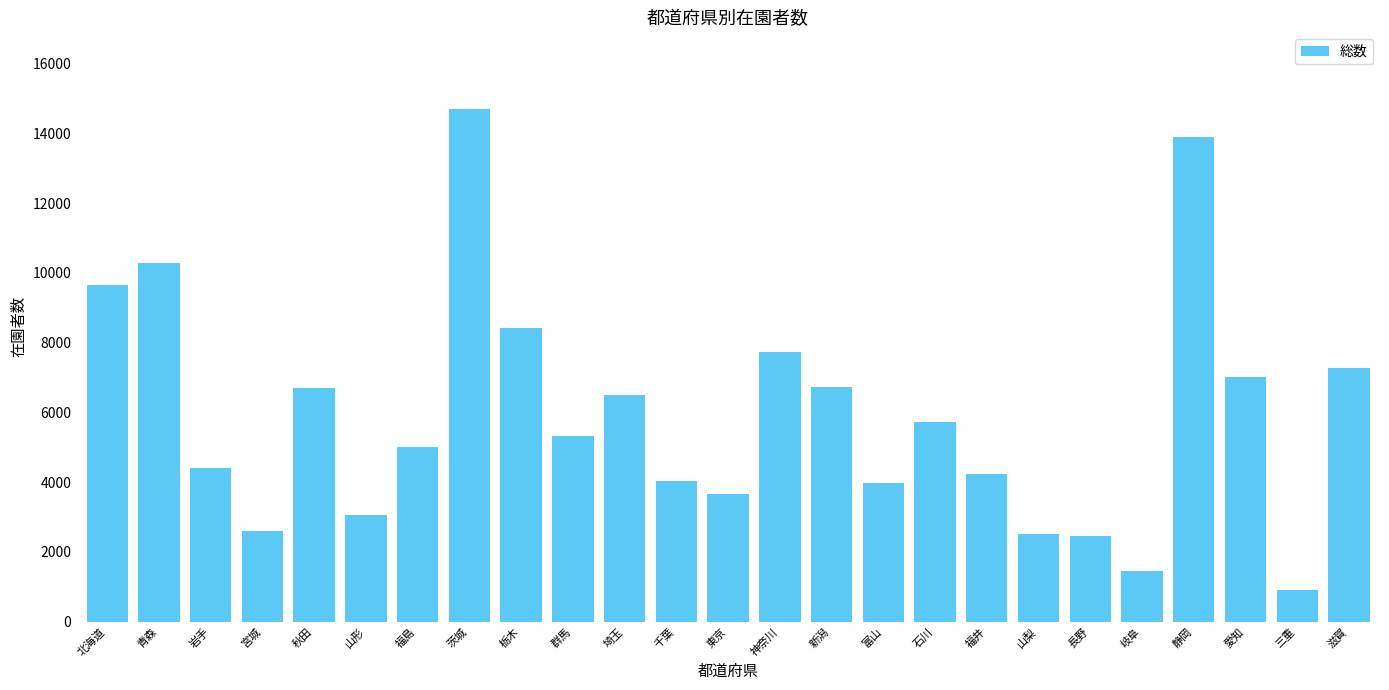

What is the label of the 22nd bar from the left?

静岡